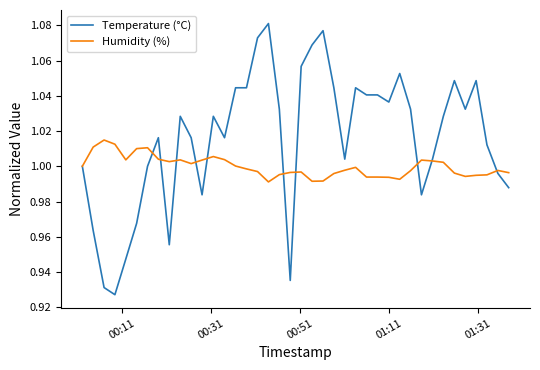

Which series has the largest range (max minus min)?

Temperature (°C)